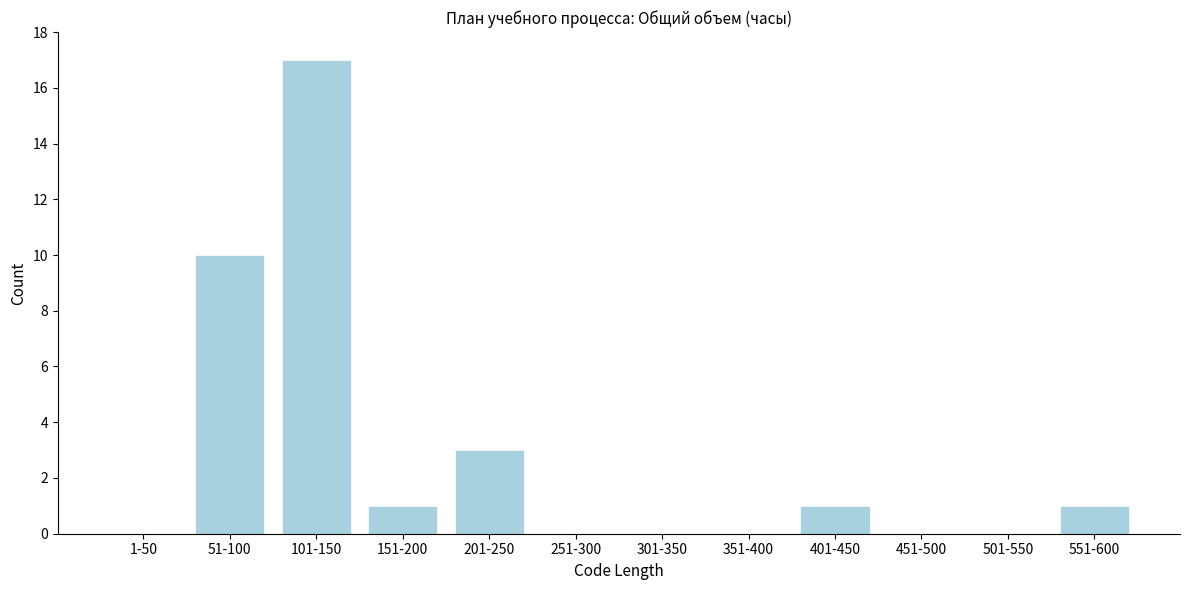

Reading right to left, what are all the values shown in this chart?

551-600=1	501-550=0	451-500=0	401-450=1	351-400=0	301-350=0	251-300=0	201-250=3	151-200=1	101-150=17	51-100=10	1-50=0